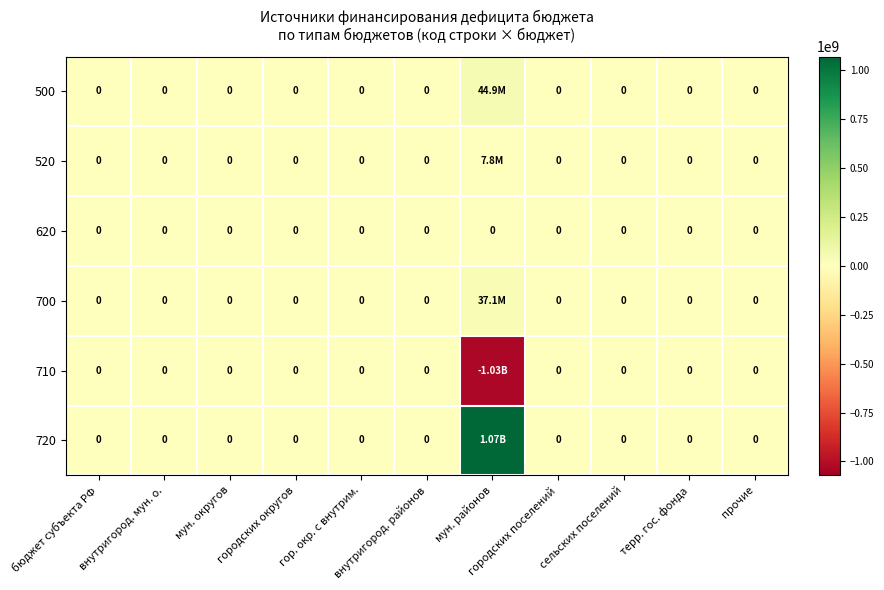

Which label corresponds to the largest value in the chart?

мун. районов